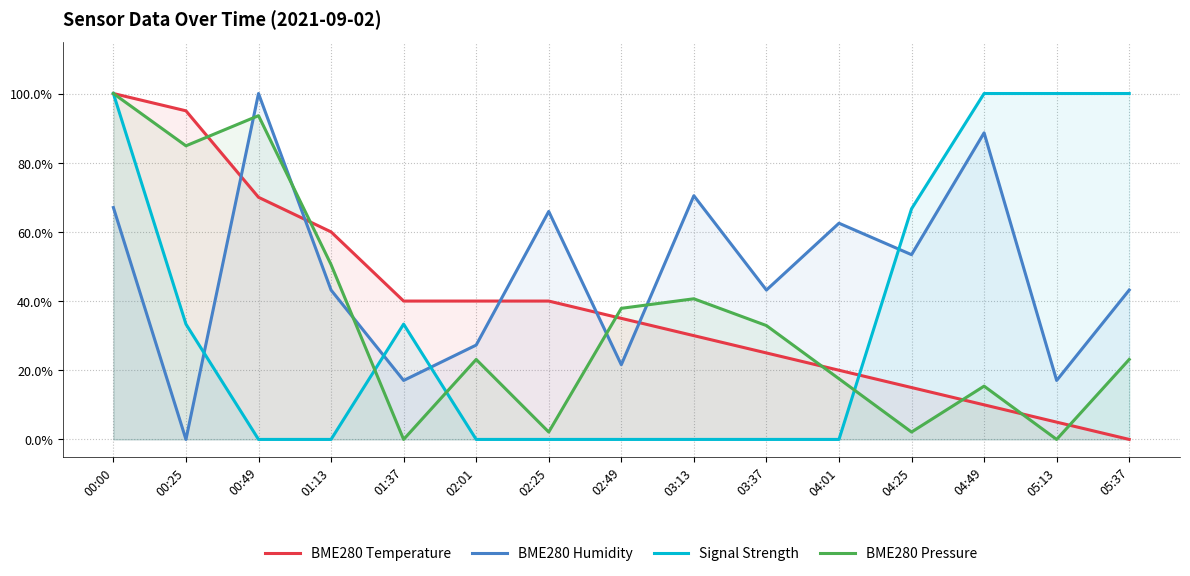

Which category has the highest value across all series?

00:00